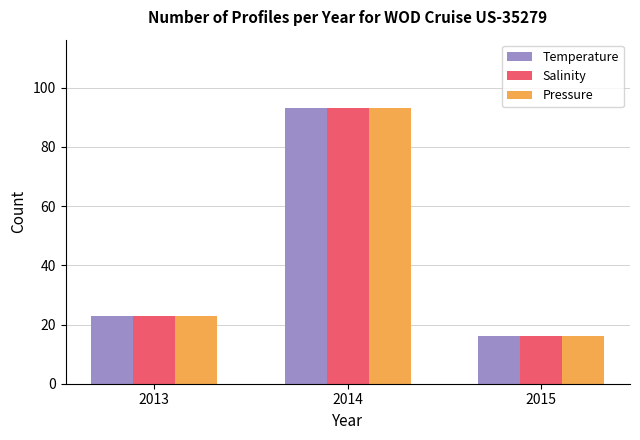

What is the minimum value shown in the chart?

16